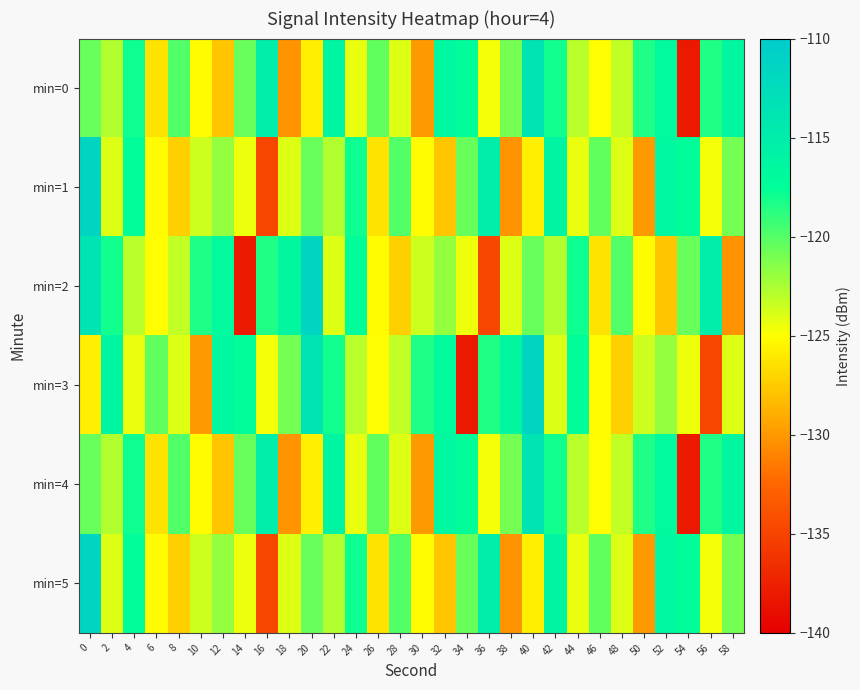

Which series has the largest range (max minus min)?

min=2